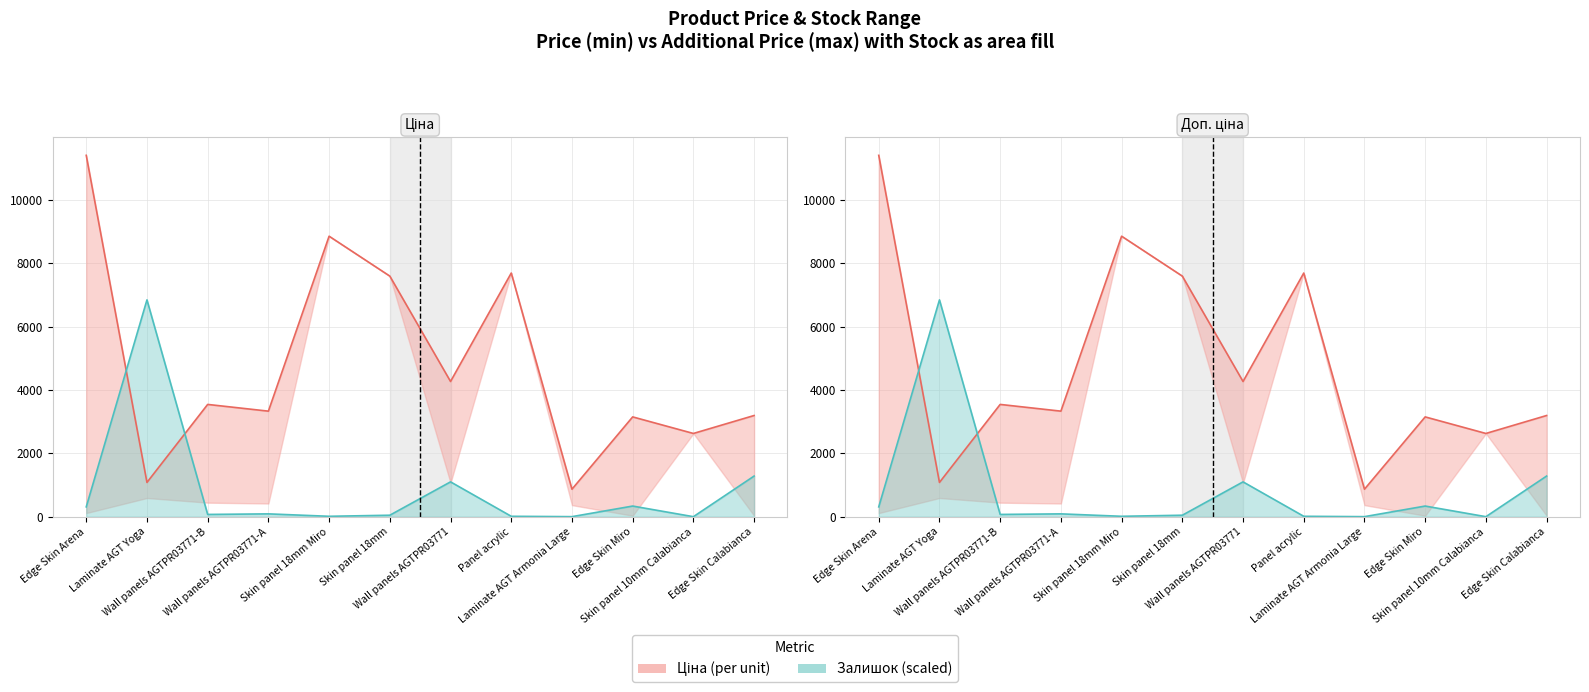

Which series has the widest spread of values?

Ціна